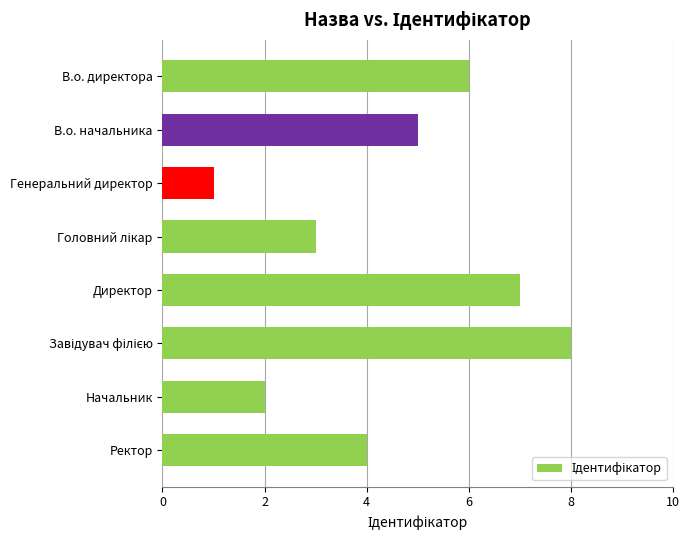

What position from the top is Ректор?

8